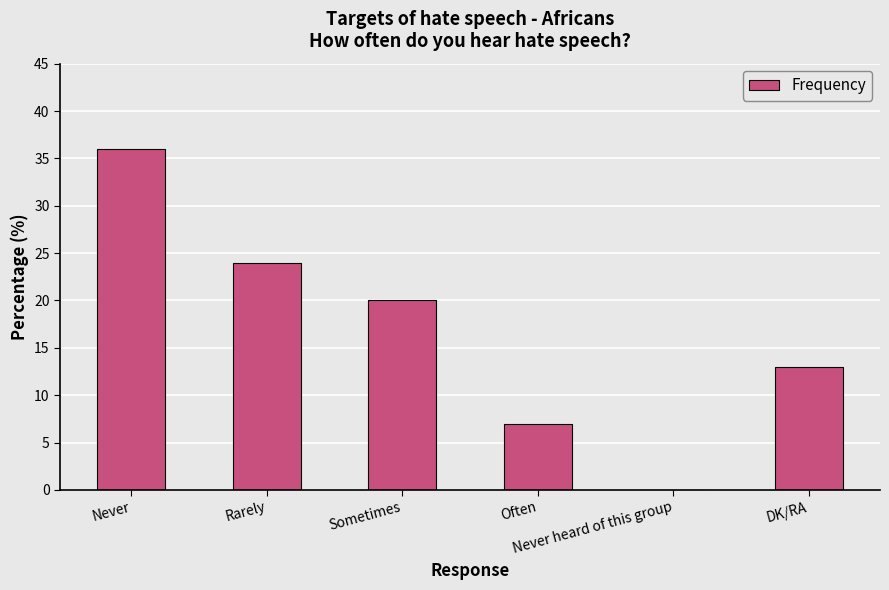

At which label is the value closest to 18?

Sometimes